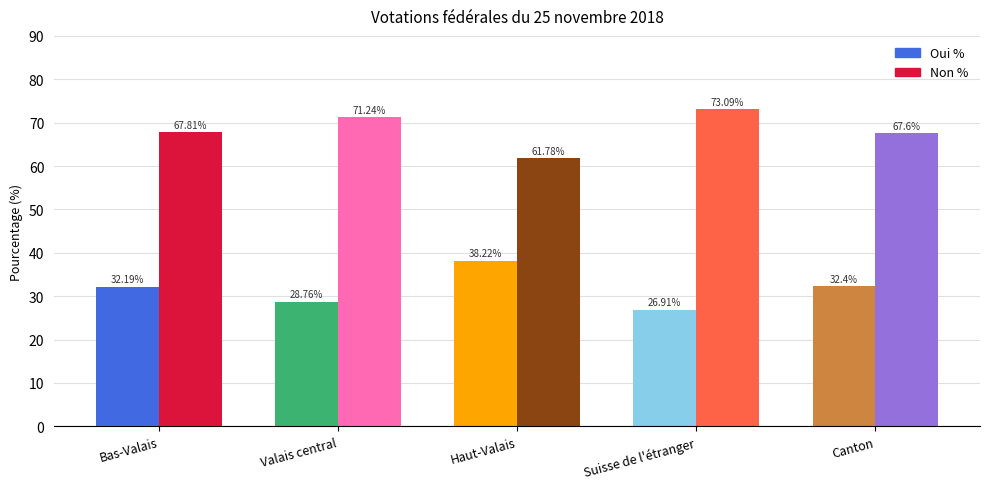

Reading left to right, extract all data points from this chart.

Oui %: Bas-Valais=32.2	Valais central=28.8	Haut-Valais=38.2	Suisse de l'étranger=26.9	Canton=32.4
Non %: Bas-Valais=67.8	Valais central=71.2	Haut-Valais=61.8	Suisse de l'étranger=73.1	Canton=67.6